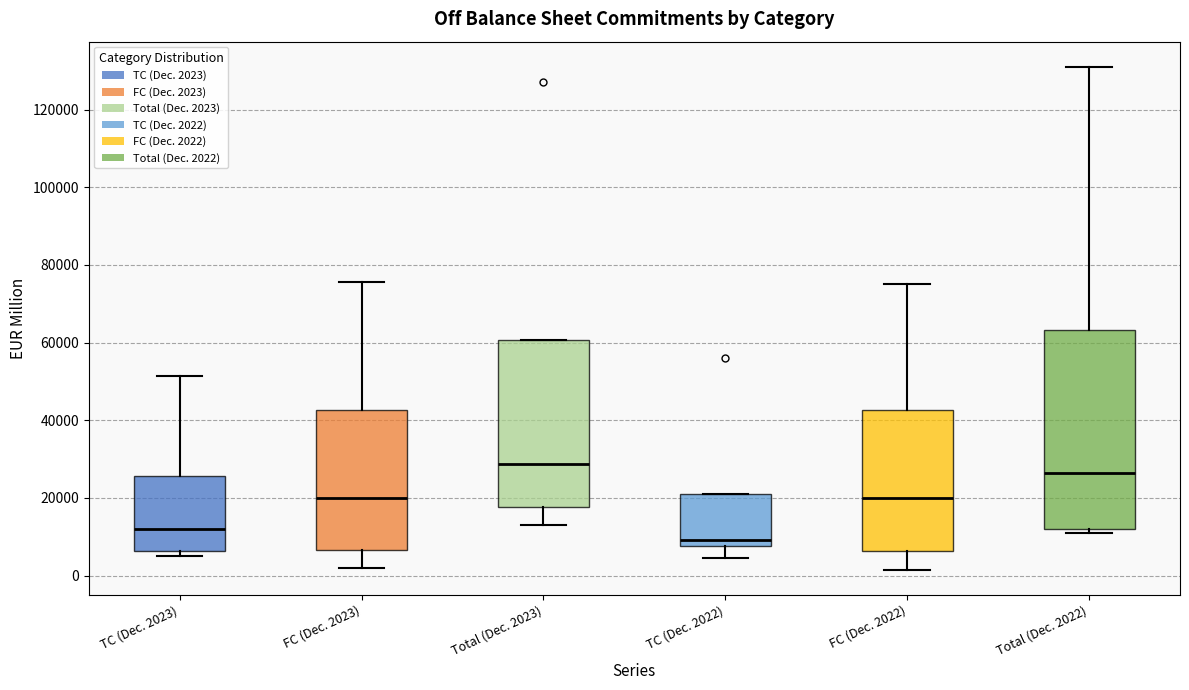

Reading left to right, read every box against the y-axis: the position of its median line, the range the box covers, and the ends of its whiskers. The values are not printed on the chart, so give them approximately, as read against the axis.

TC (Dec. 2023): median 12000, box 6000 to 26000, whiskers 6000 (just below the box's lower edge) to 52000
FC (Dec. 2023): median 20000, box 6000 to 42000, whiskers 2000 to 76000
Total (Dec. 2023): median 28000, box 18000 to 60000, whiskers 14000 to 60000
TC (Dec. 2022): median 10000, box 8000 to 22000, whiskers 4000 to 22000
FC (Dec. 2022): median 20000, box 6000 to 42000, whiskers 2000 to 76000
Total (Dec. 2022): median 26000, box 12000 to 64000, whiskers 10000 to 132000